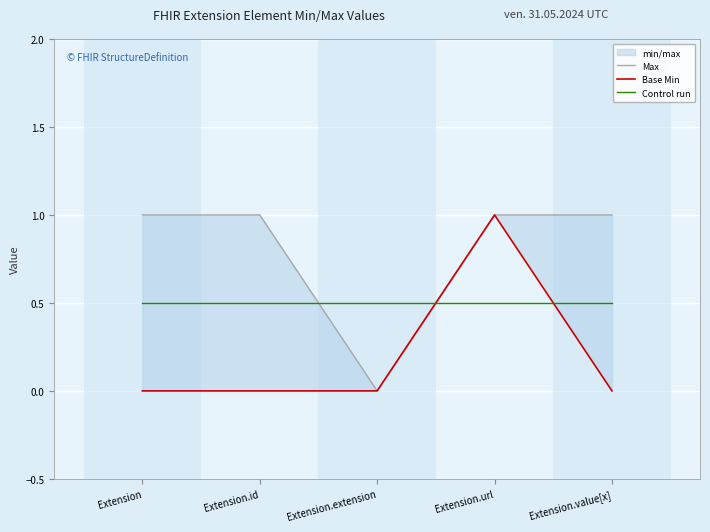

How many lines are shown in the chart?

3